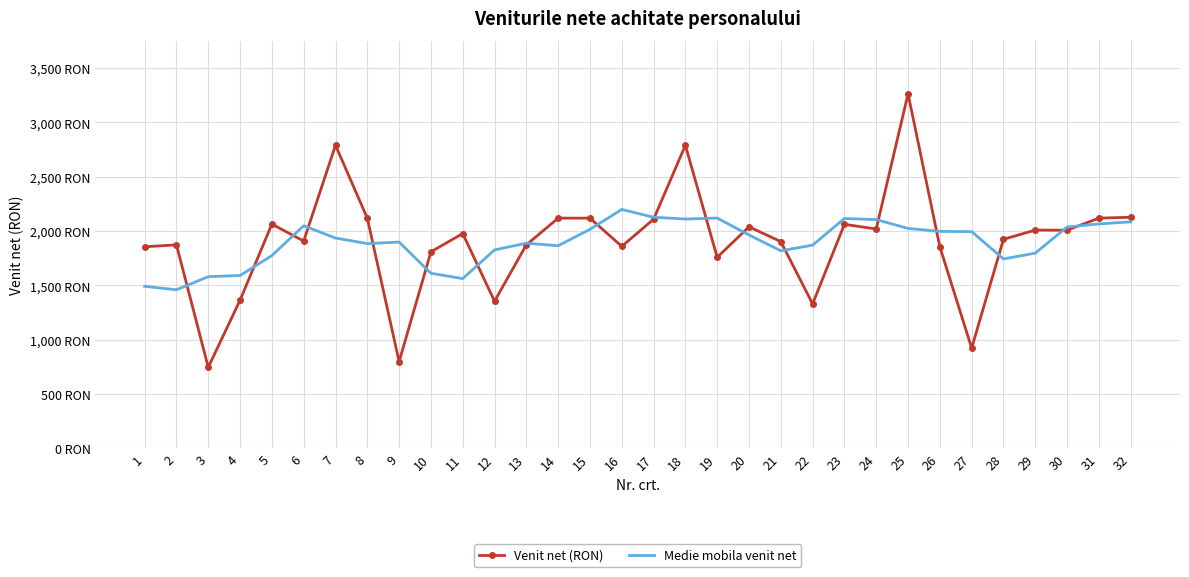

At 5, list the series in order from largest to smallest.

Venit net (RON), Medie mobila venit net